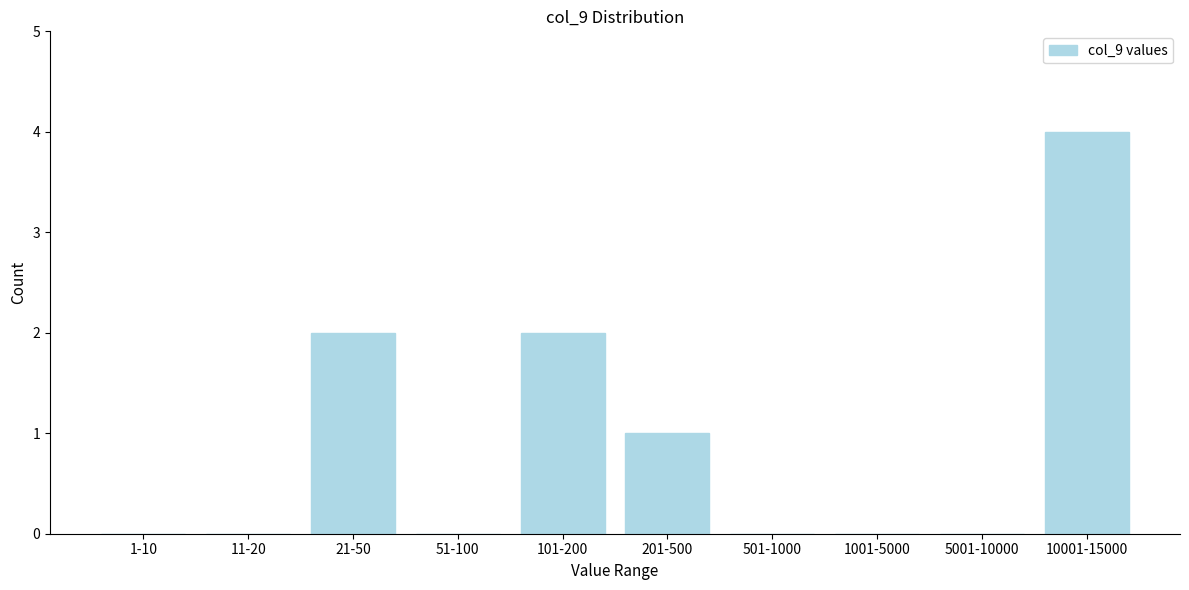

Reading right to left, transcribe all the data shown in this chart.

10001-15000=4	5001-10000=0	1001-5000=0	501-1000=0	201-500=1	101-200=2	51-100=0	21-50=2	11-20=0	1-10=0